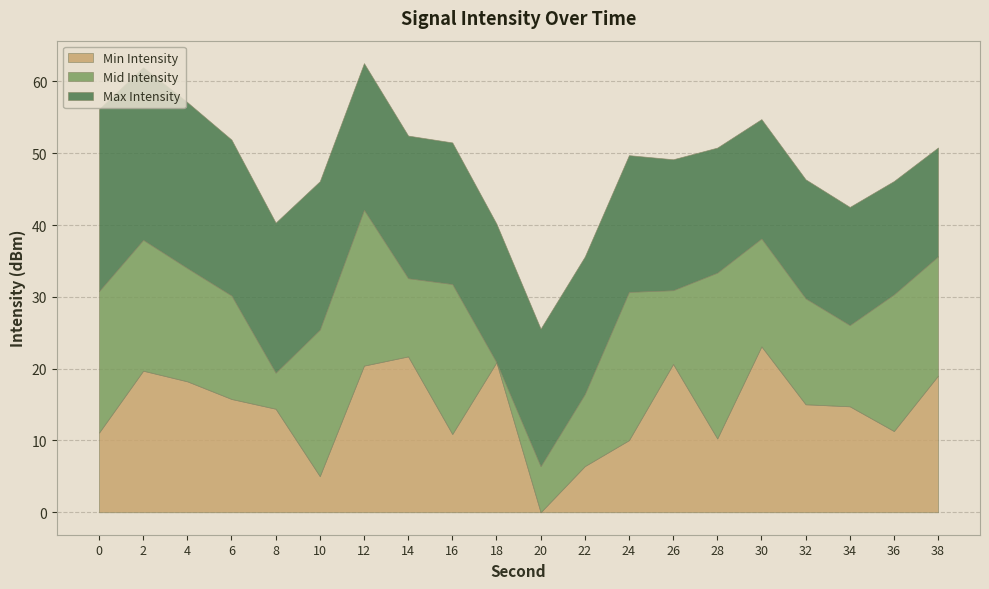

What is the spread (max minus min) of values at 26?

10.4